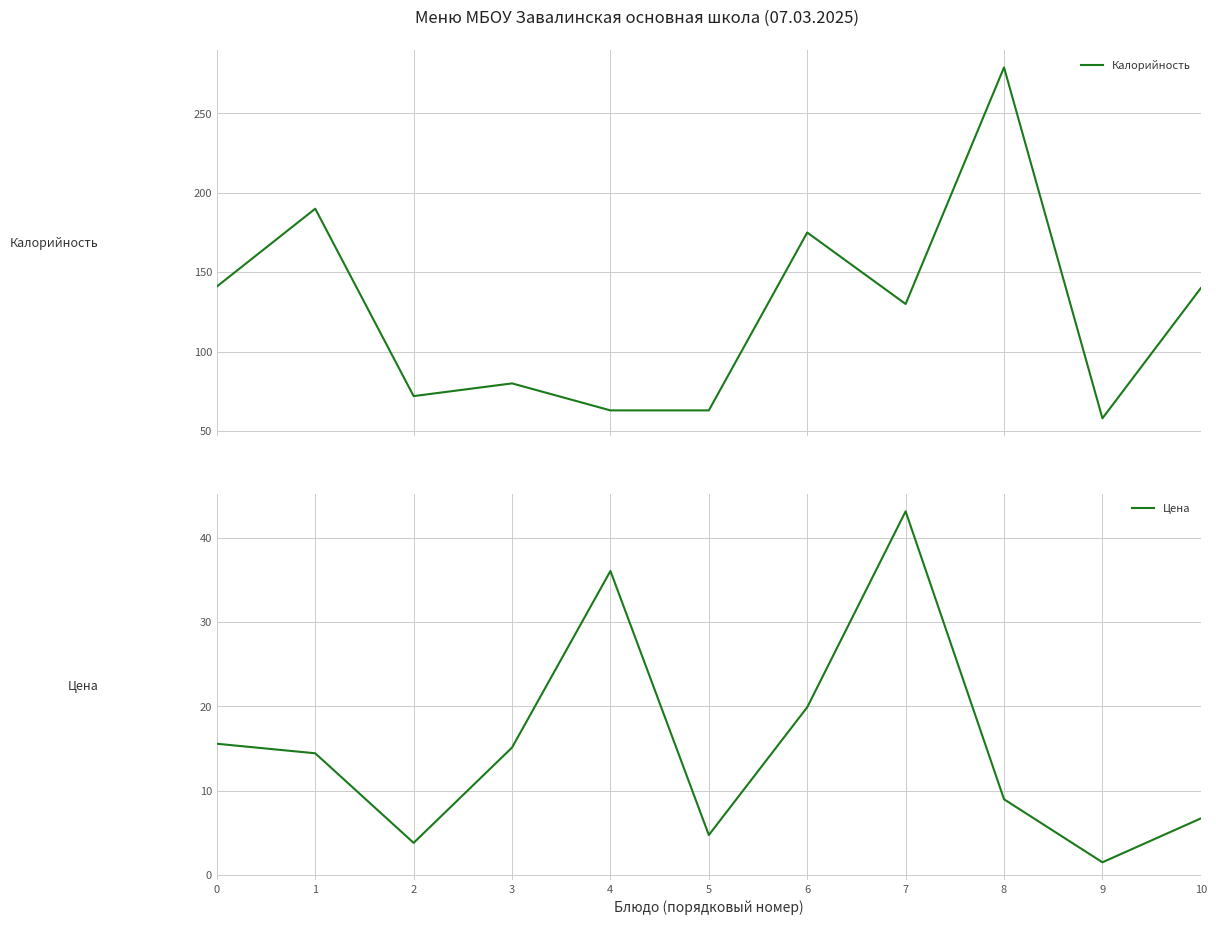

What is the value of the Цена point at the 3rd from the left?

3.8